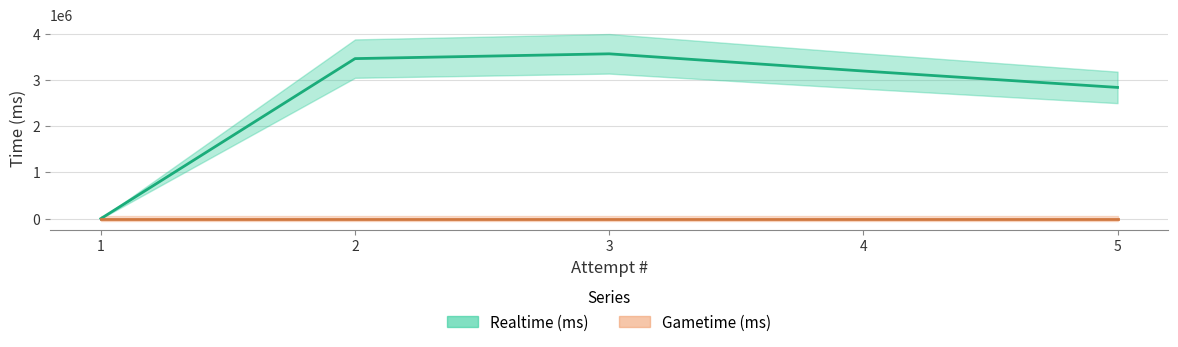

Which has a higher value, 1 or 2?

2